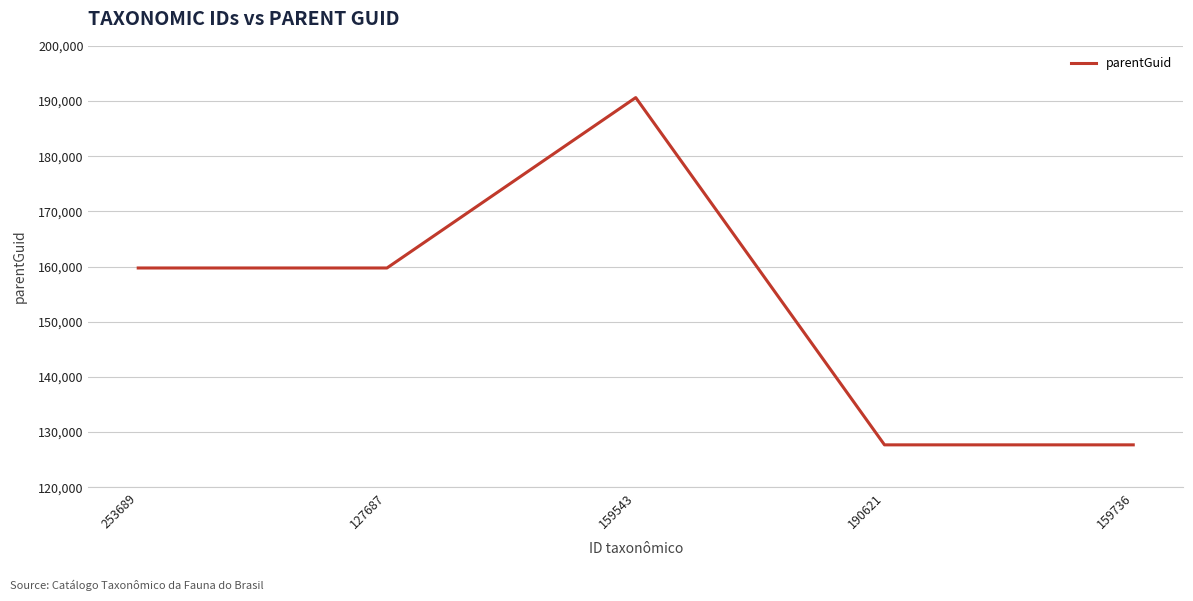

True or false: the data has more than 0 interior local peaks.

True